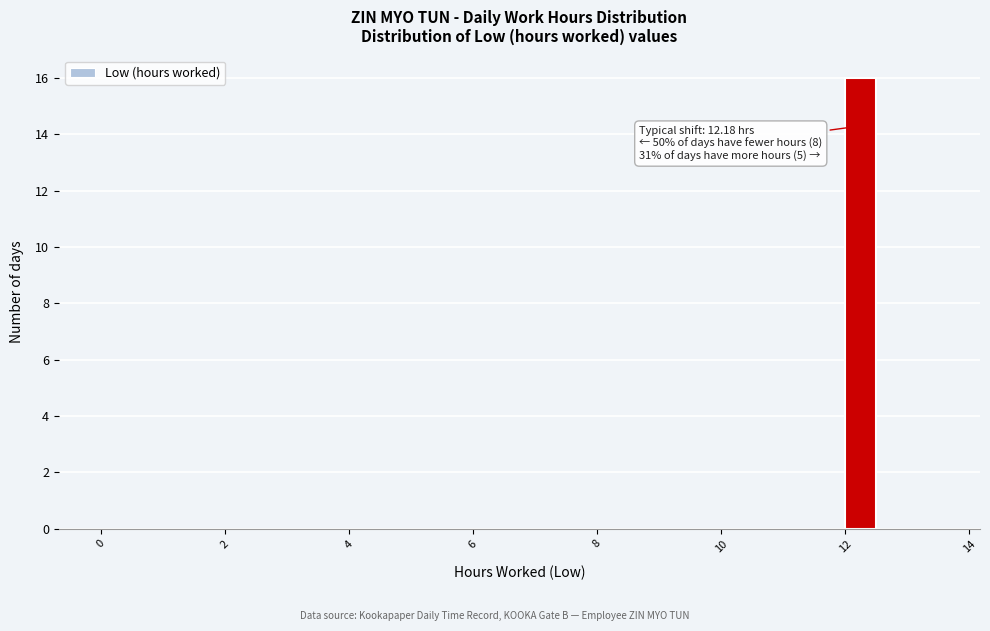

Read against the x-axis, roughly where is the centre of the tallest bar?

12.2